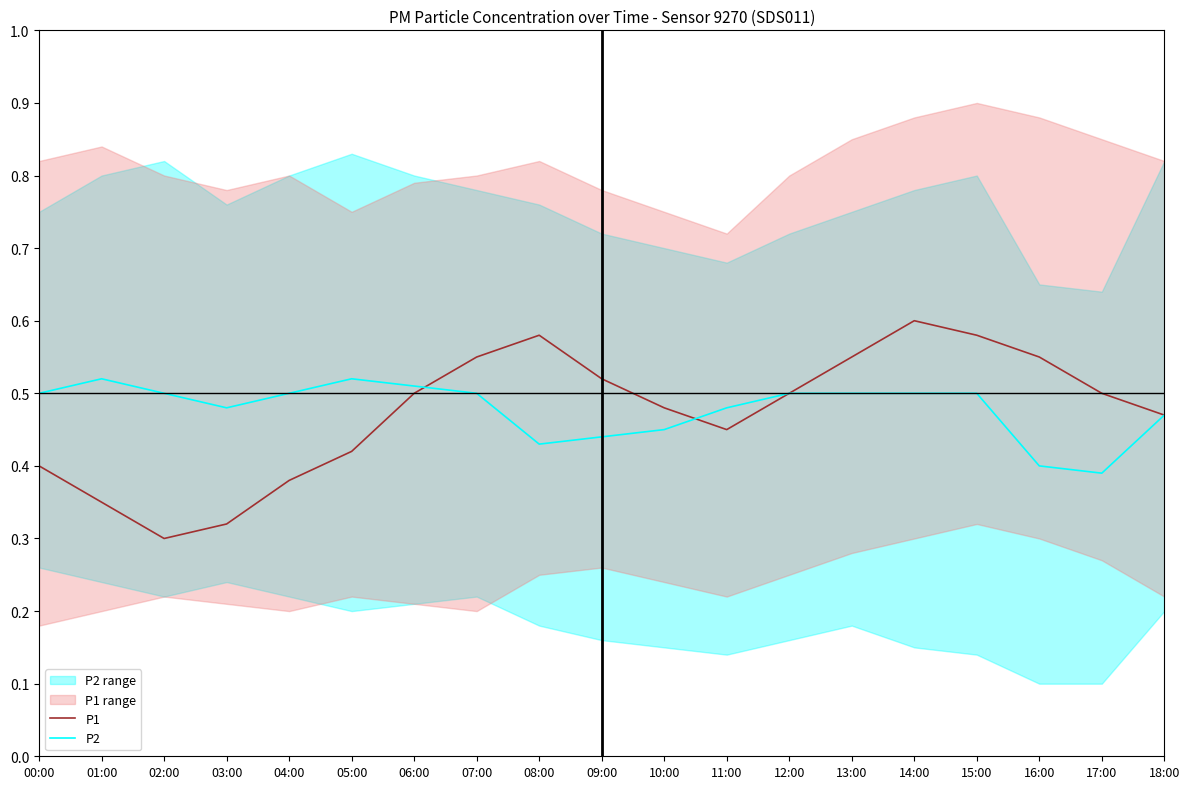

Is it true that P1 equals 0.5 at 12:00?

True